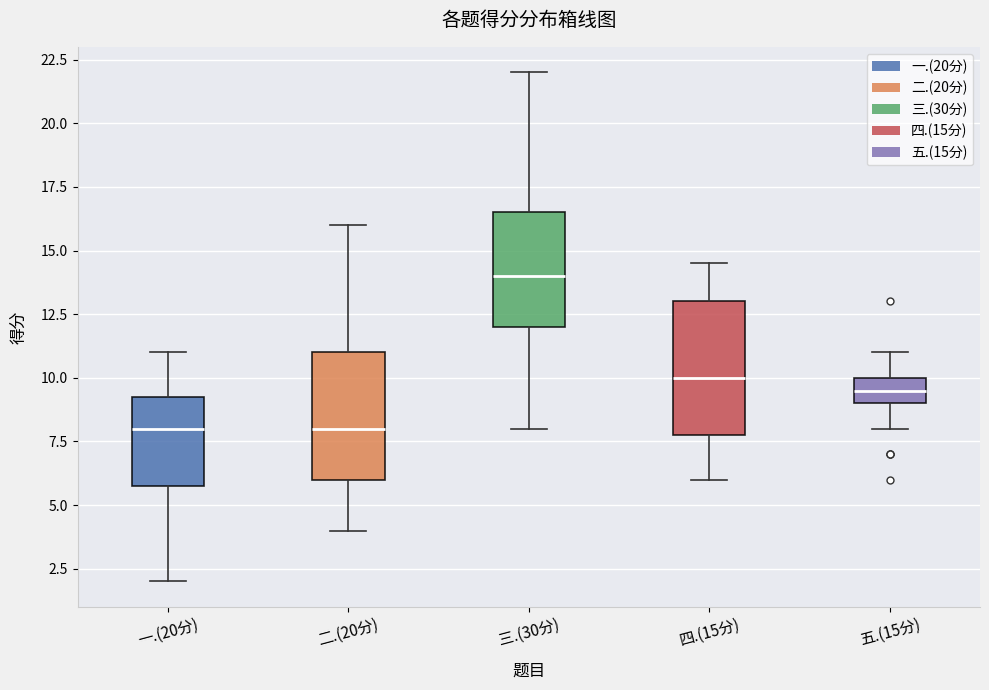

Reading left to right, read every box against the y-axis: the position of its median line, the range the box covers, and the ends of its whiskers. The values are not printed on the chart, so give them approximately, as read against the axis.

一.(20分): median 8.0, box 6.0 to 9.5, whiskers 2.0 to 11.0
二.(20分): median 8.0, box 6.0 to 11.0, whiskers 4.0 to 16.0
三.(30分): median 14.0, box 12.0 to 16.5, whiskers 8.0 to 22.0
四.(15分): median 10.0, box 8.0 to 13.0, whiskers 6.0 to 14.5
五.(15分): median 9.5, box 9.0 to 10.0, whiskers 8.0 to 11.0